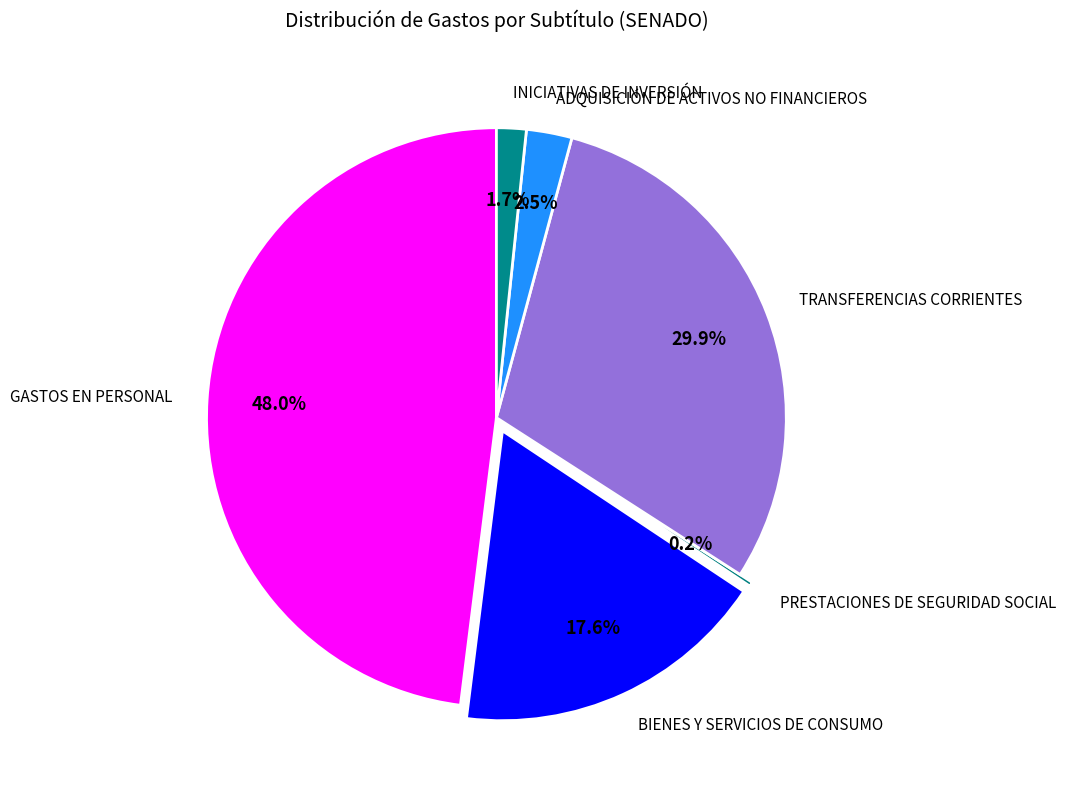

Between TRANSFERENCIAS CORRIENTES and BIENES Y SERVICIOS DE CONSUMO, which is larger?

TRANSFERENCIAS CORRIENTES